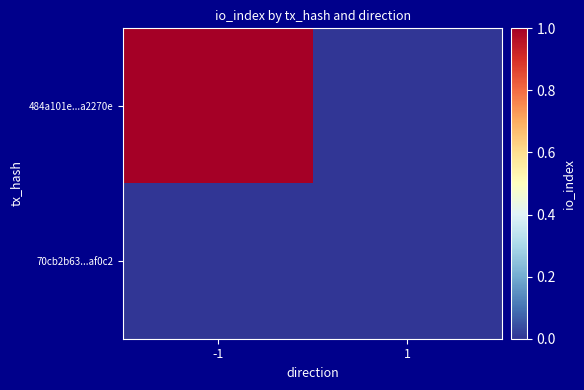

Which series changed the most between -1 and 1?

484a101e...a2270e